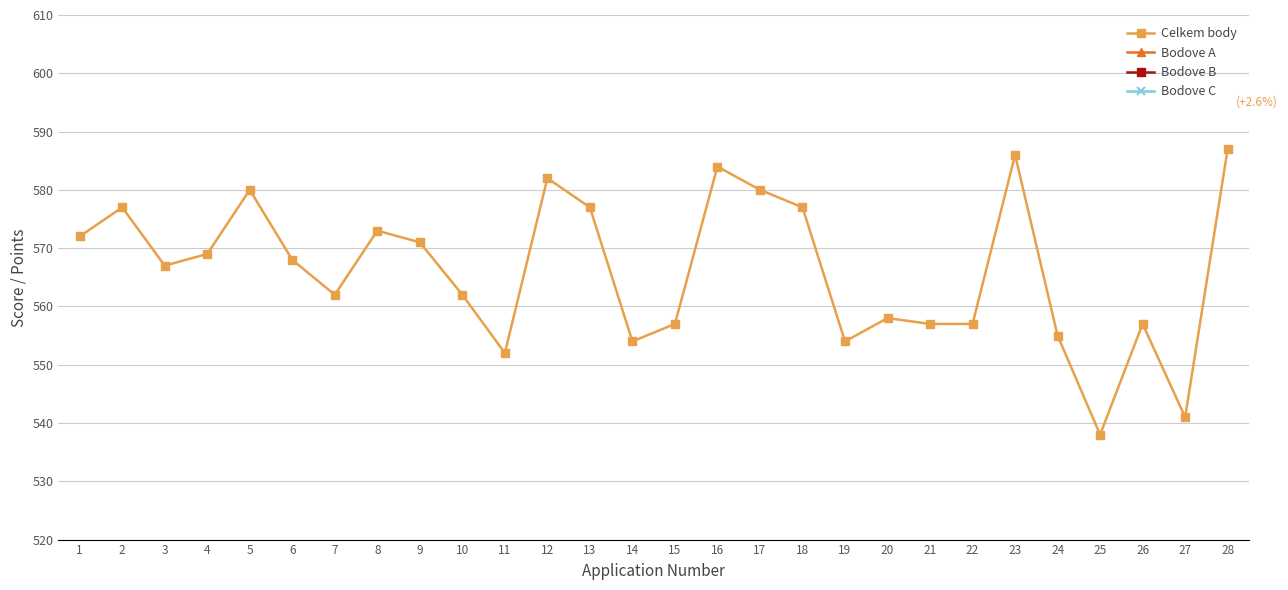

Which series has the largest total across all categories?

Celkem body